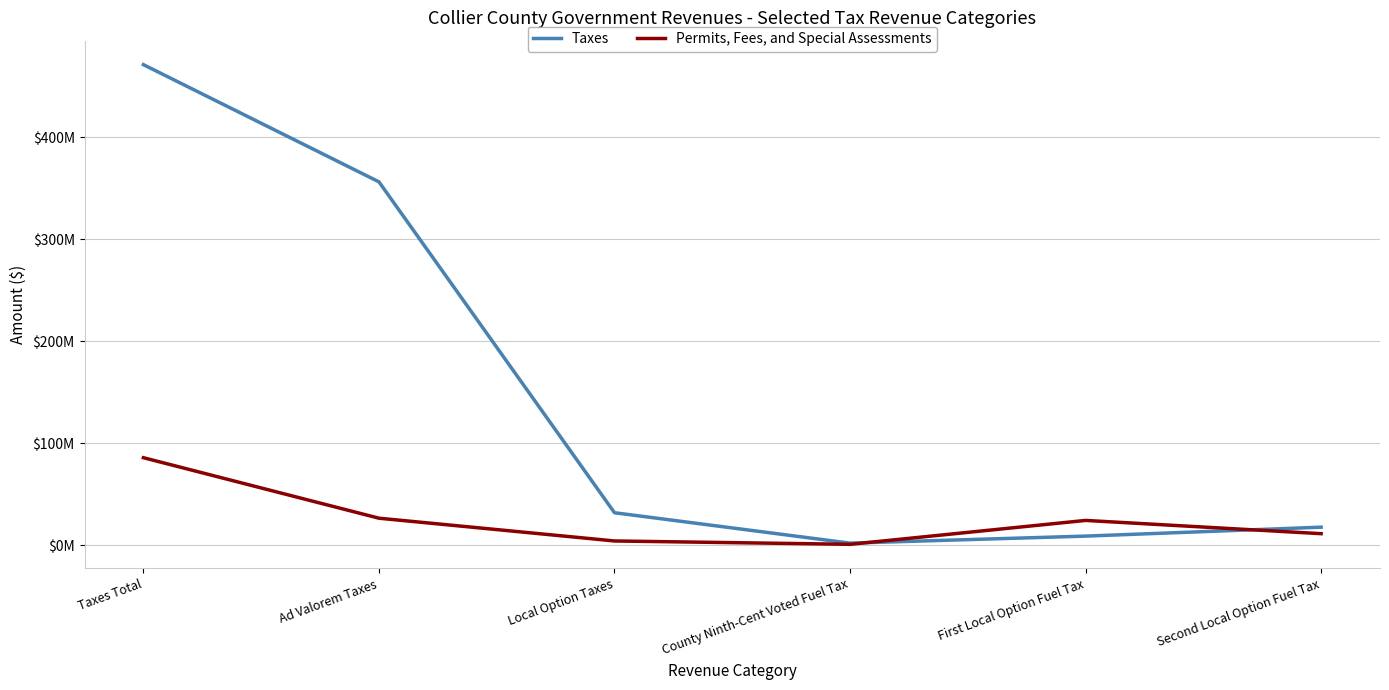

Reading left to right, what are all the values shown in this chart?

Taxes: Taxes Total=471127203	Ad Valorem Taxes=356173017	Local Option Taxes=31652487	County Ninth-Cent Voted Fuel Tax=1836378	First Local Option Fuel Tax=8733221	Second Local Option Fuel Tax=17493801
Permits, Fees, and Special Assessments: Taxes Total=85634057	Ad Valorem Taxes=26293711	Local Option Taxes=3967703	County Ninth-Cent Voted Fuel Tax=680758	First Local Option Fuel Tax=24117127	Second Local Option Fuel Tax=11119101